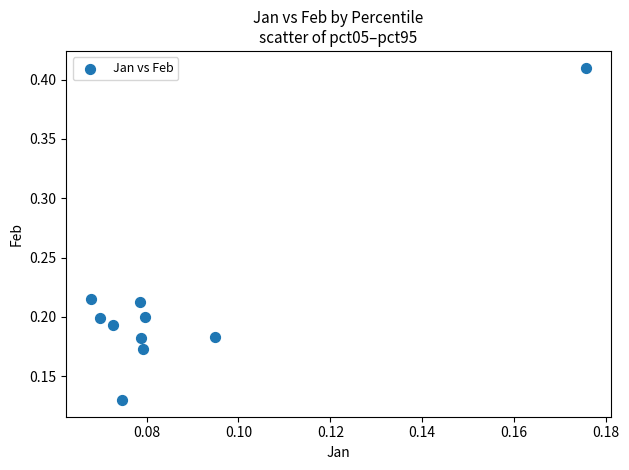

What is the range of Y values (max minus min)?

0.3